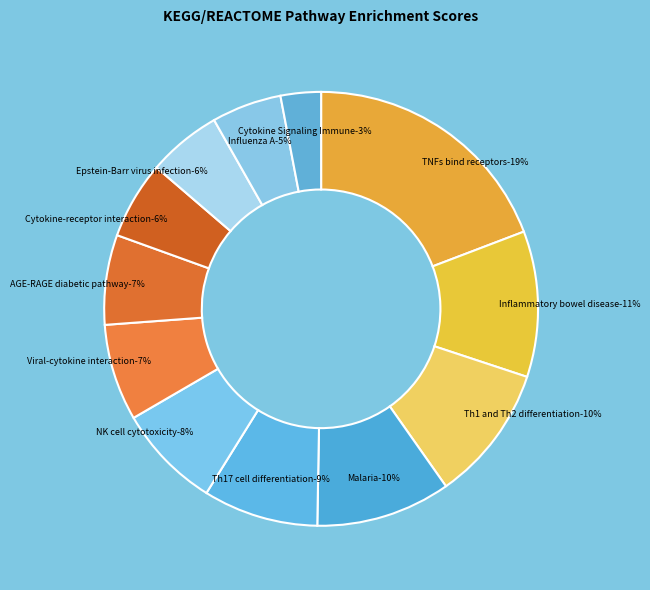

What is the total percentage of Th1 and Th2 cell differentiation and Epstein-Barr virus infection?

15.7%